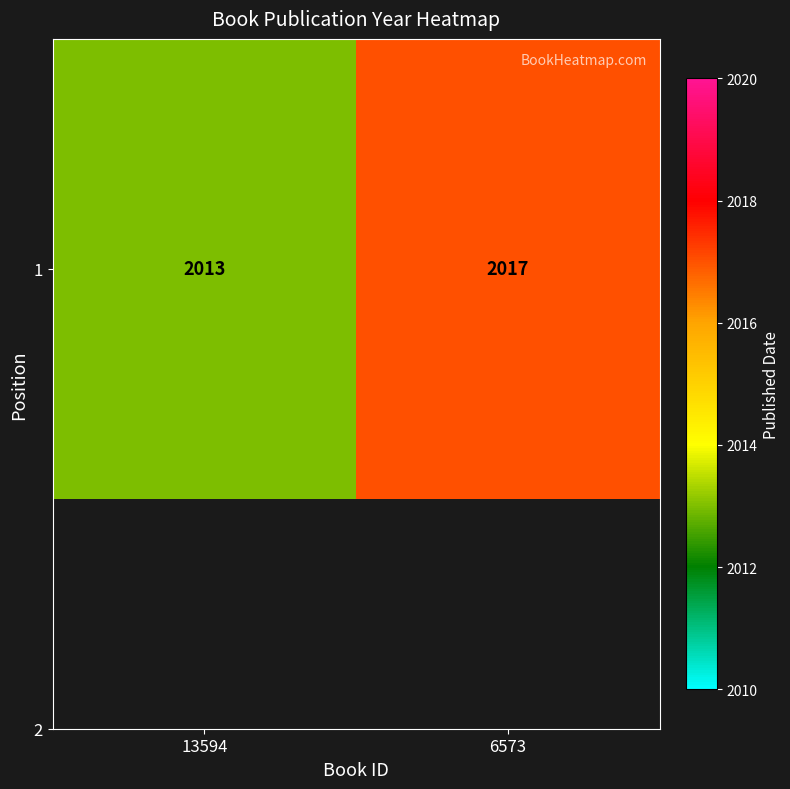

Count the number of data series in this chart.

1